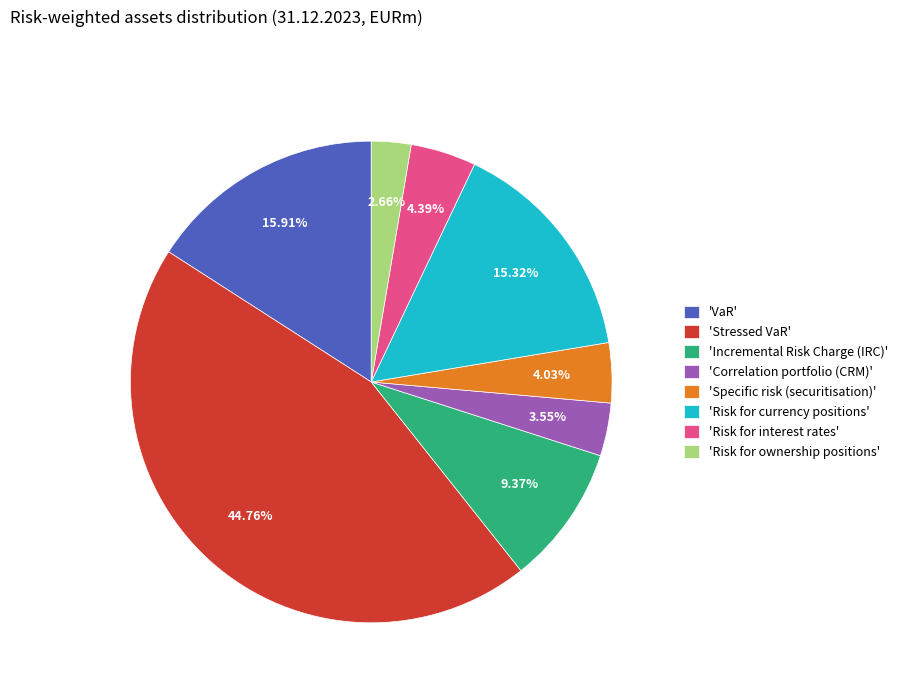

Combined, do 'Risk for ownership positions' and 'Incremental Risk Charge (IRC)' account for over 50%?

No